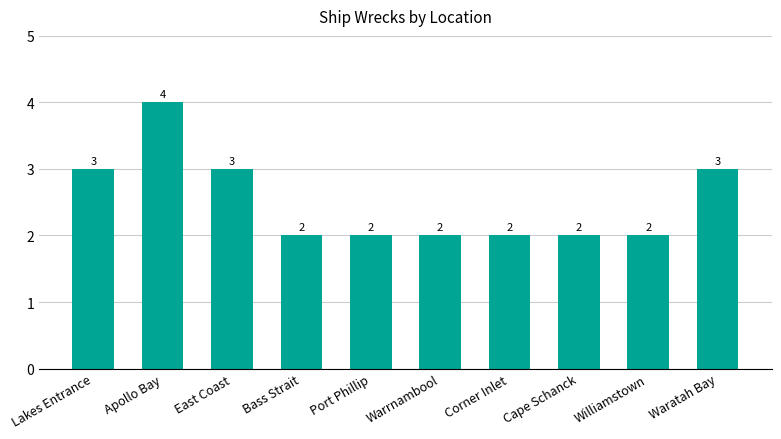

What is the maximum value shown in the chart?

4